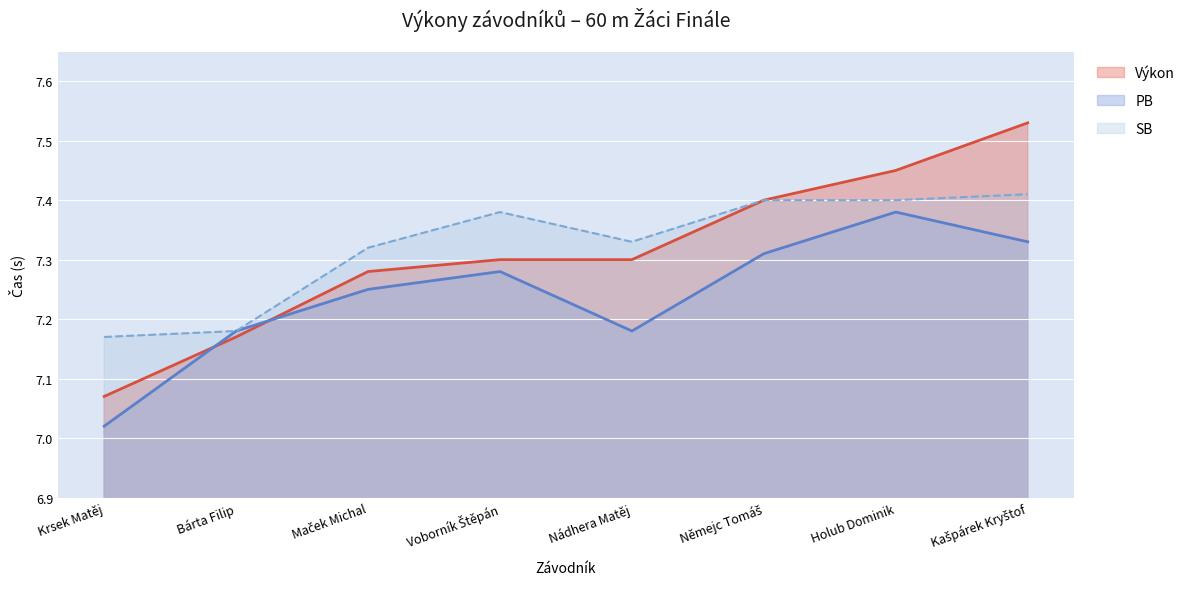

Which series ends up on top after the final intersection of Výkon and PB?

Výkon